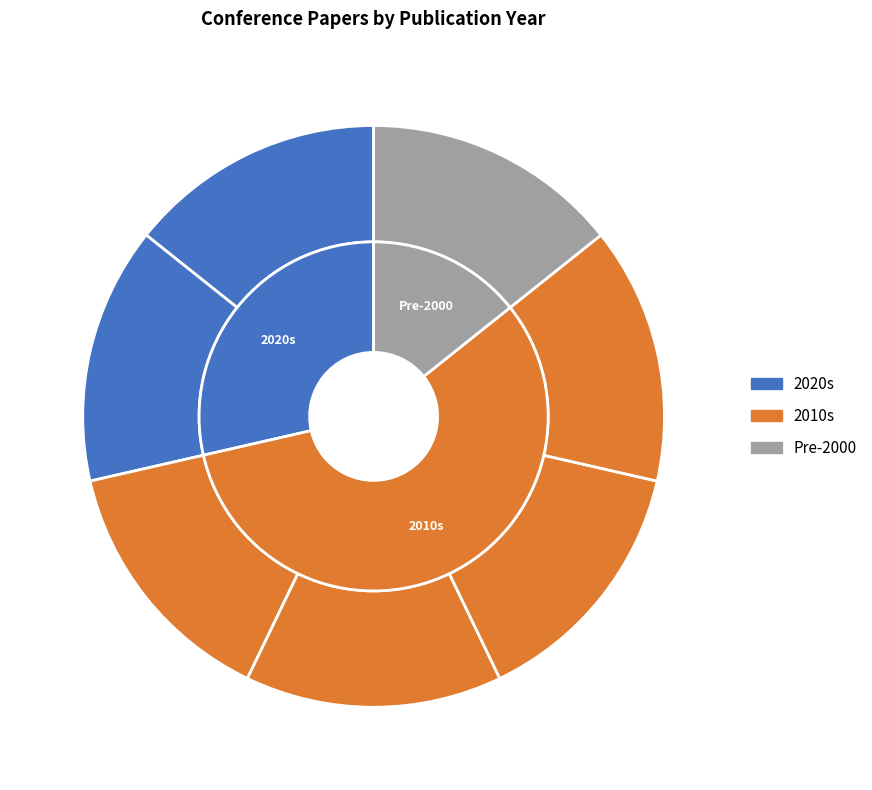

What is the ratio of the value at 2014 to the value at 2021?

1.0